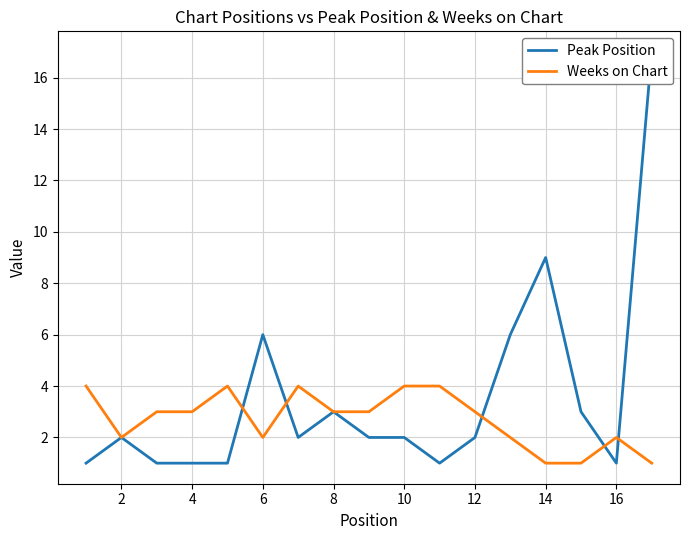

What is the maximum value for Weeks on Chart?

4